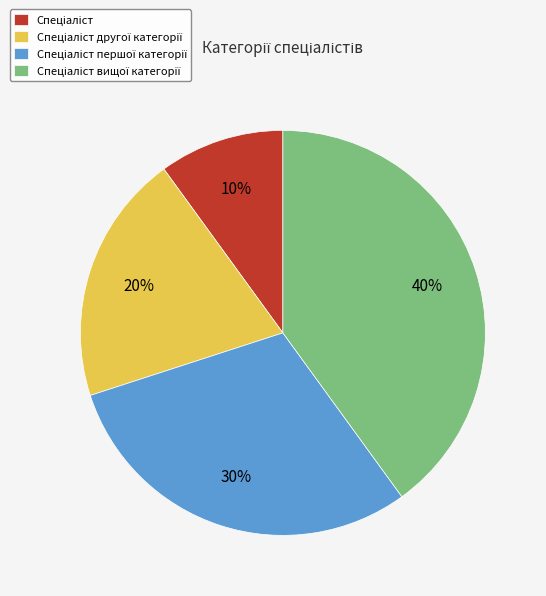

To the nearest percent, what is the difference between the largest and smallest slice percentages?

30%